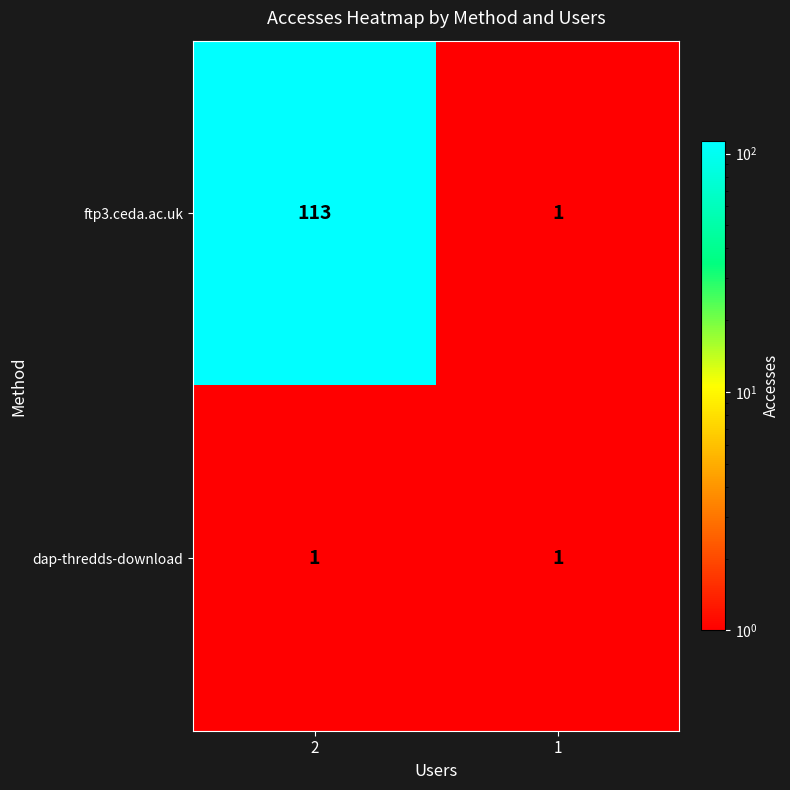

What is the maximum value for ftp3.ceda.ac.uk?

113